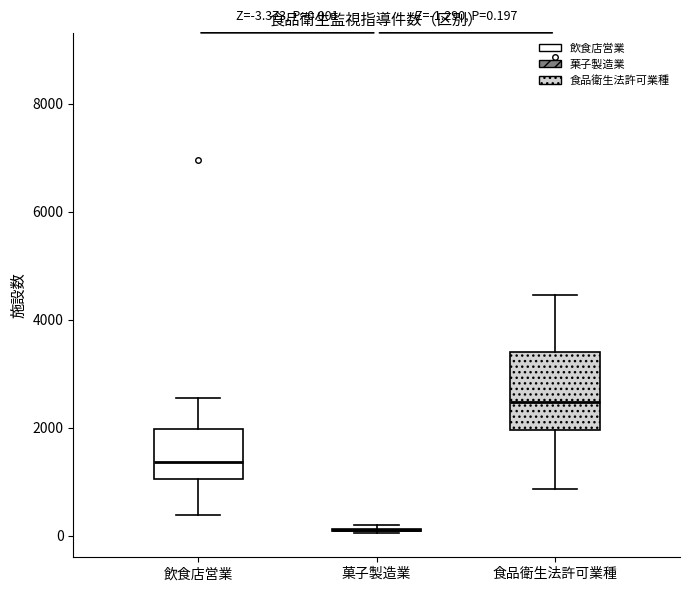

Which box is the tallest, from its lower edge to its upper edge?

食品衛生法許可業種